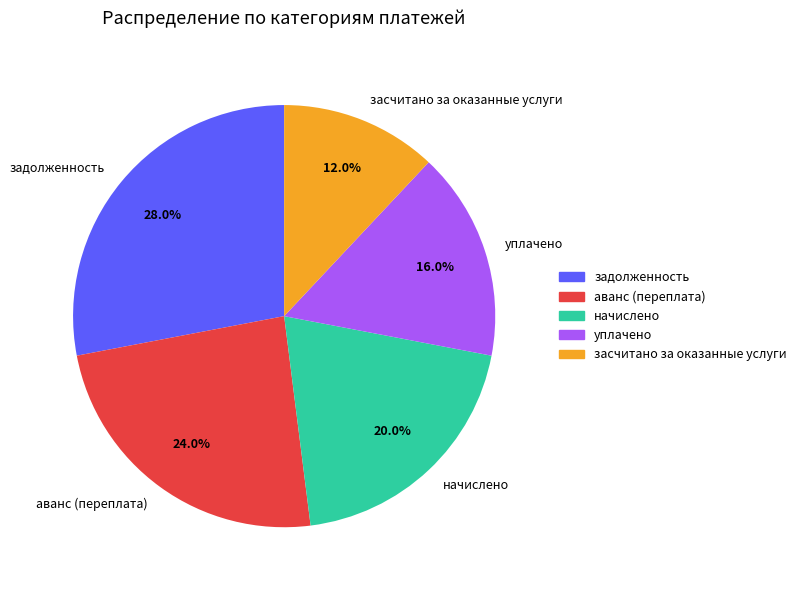

How many segments does this pie chart have?

5